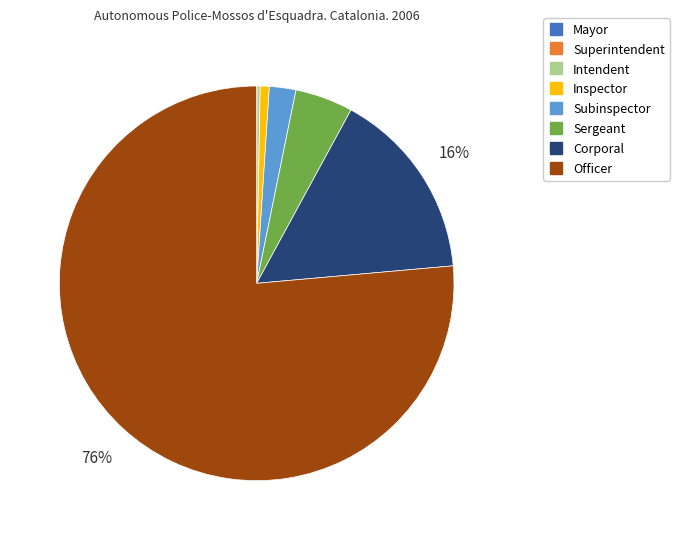

Is there any slice that represents more than half of the pie?

Yes